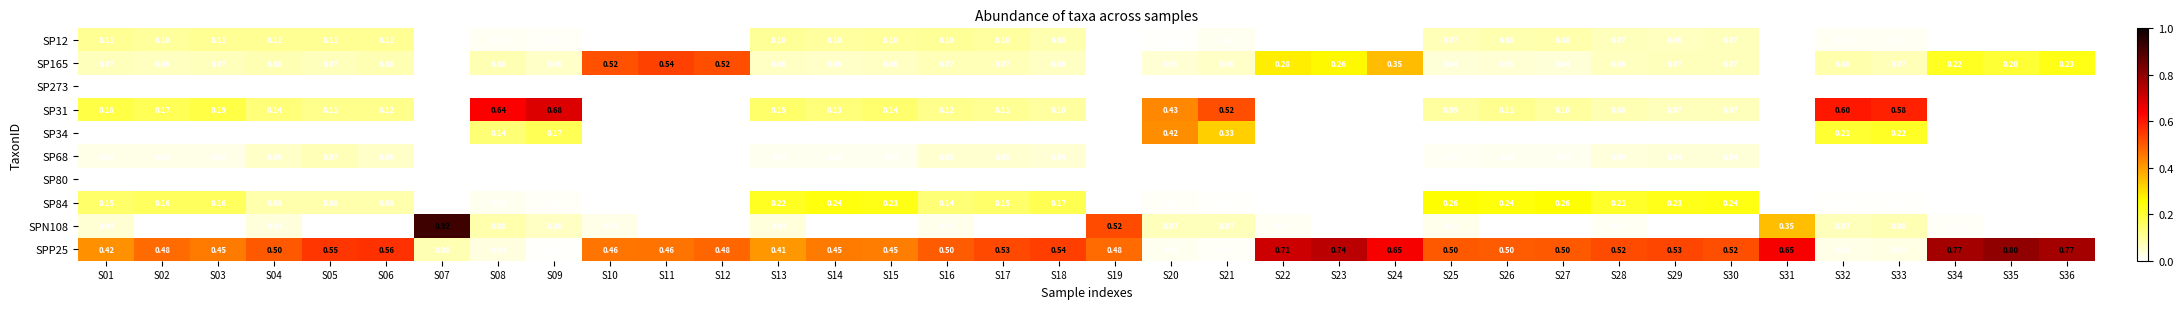

Which series has the largest range (max minus min)?

SPN108